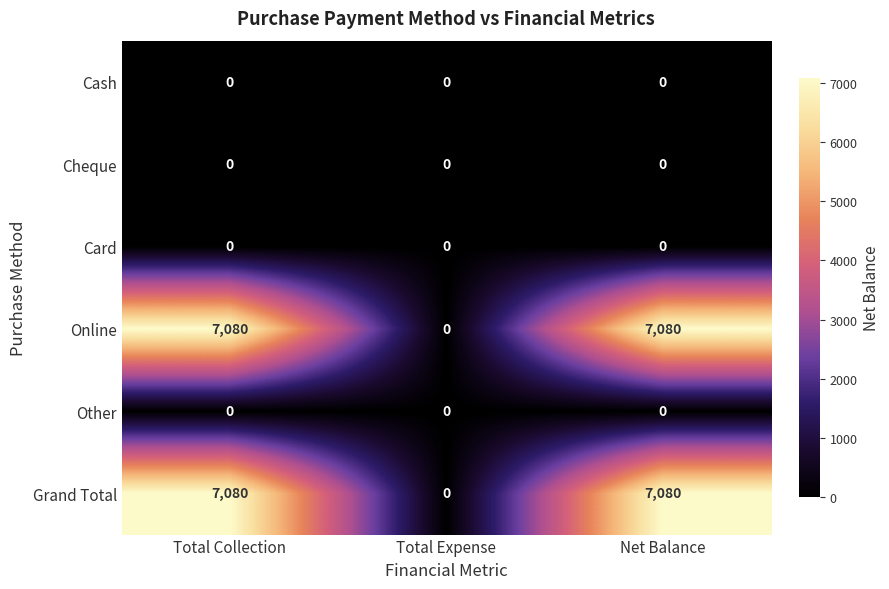

Reading right to left, what are all the values shown in this chart?

Cash: Net Balance=0	Total Expense=0	Total Collection=0
Cheque: Net Balance=0	Total Expense=0	Total Collection=0
Card: Net Balance=0	Total Expense=0	Total Collection=0
Online: Net Balance=7080	Total Expense=0	Total Collection=7080
Other: Net Balance=0	Total Expense=0	Total Collection=0
Grand Total: Net Balance=7080	Total Expense=0	Total Collection=7080